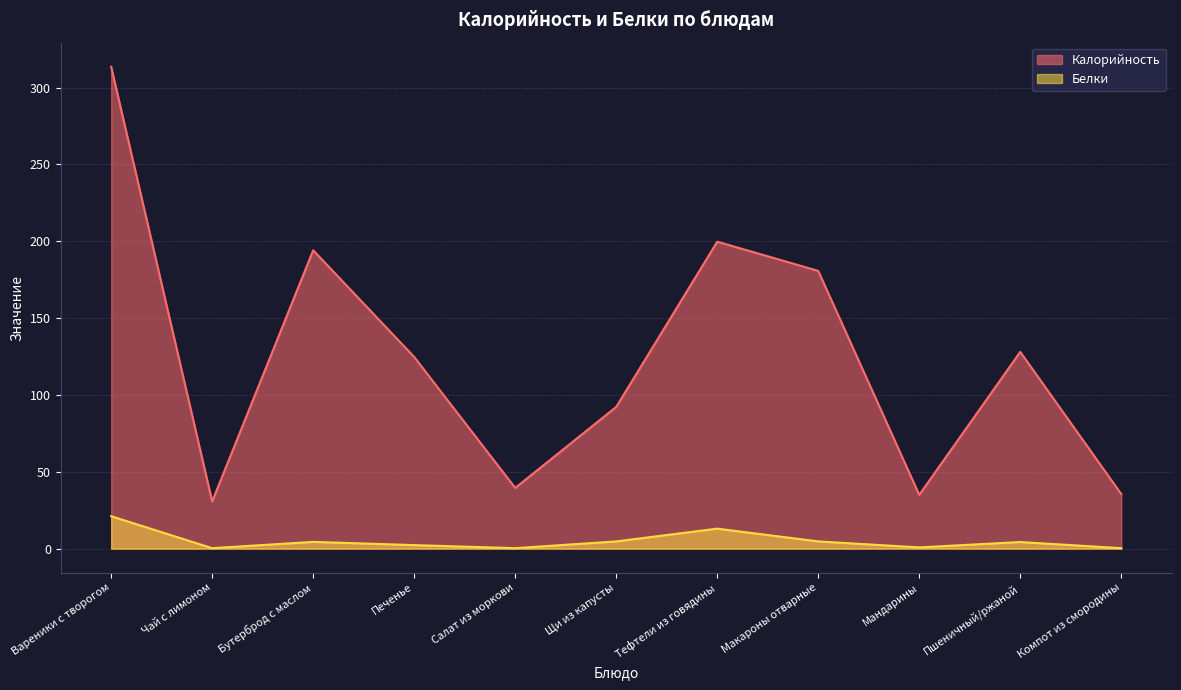

List the series in order of their peak value, lowest first.

Белки, Калорийность